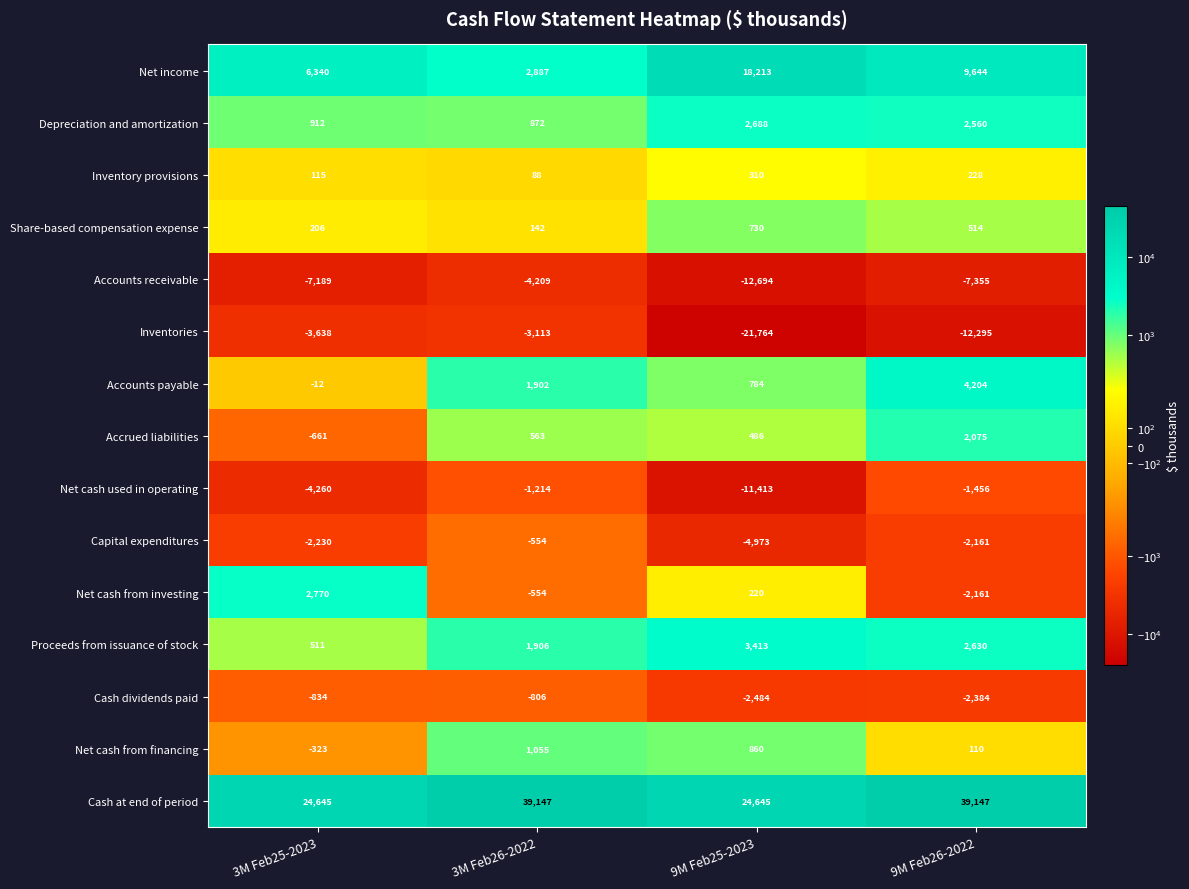

List the labels in order of Proceeds from issuance of stock value, smallest first.

3M Feb25-2023, 3M Feb26-2022, 9M Feb26-2022, 9M Feb25-2023